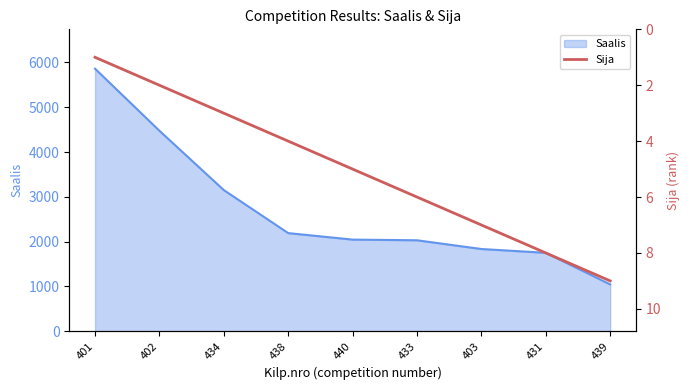

What is the label of the 7th point from the right?

434